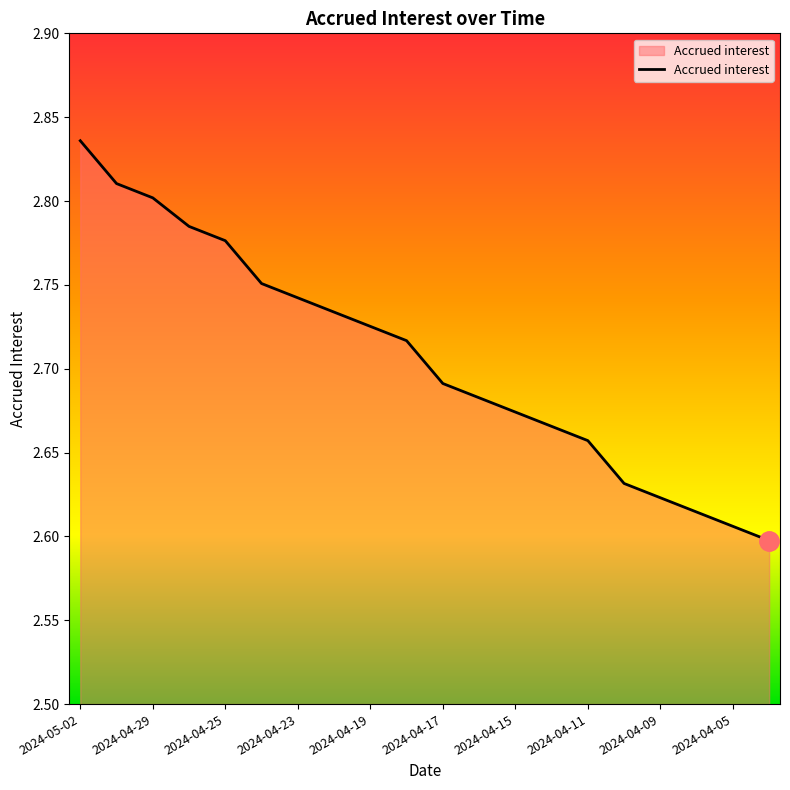

How many values are between 2 and 3?

20